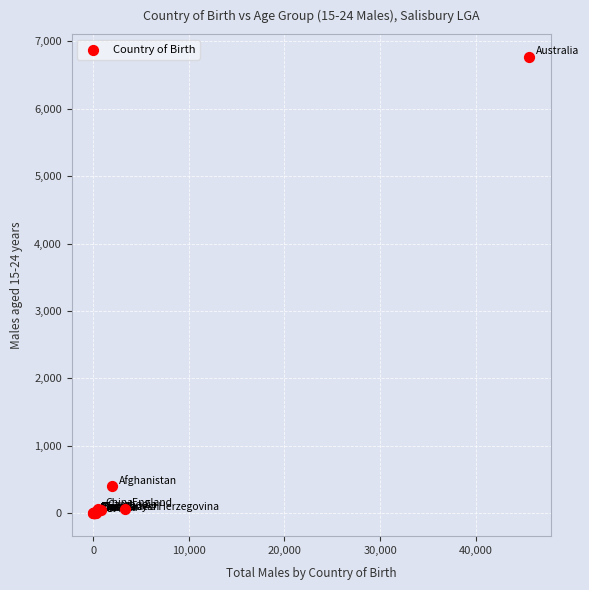

What Y value in the scatter plot is closest to 3383?

399